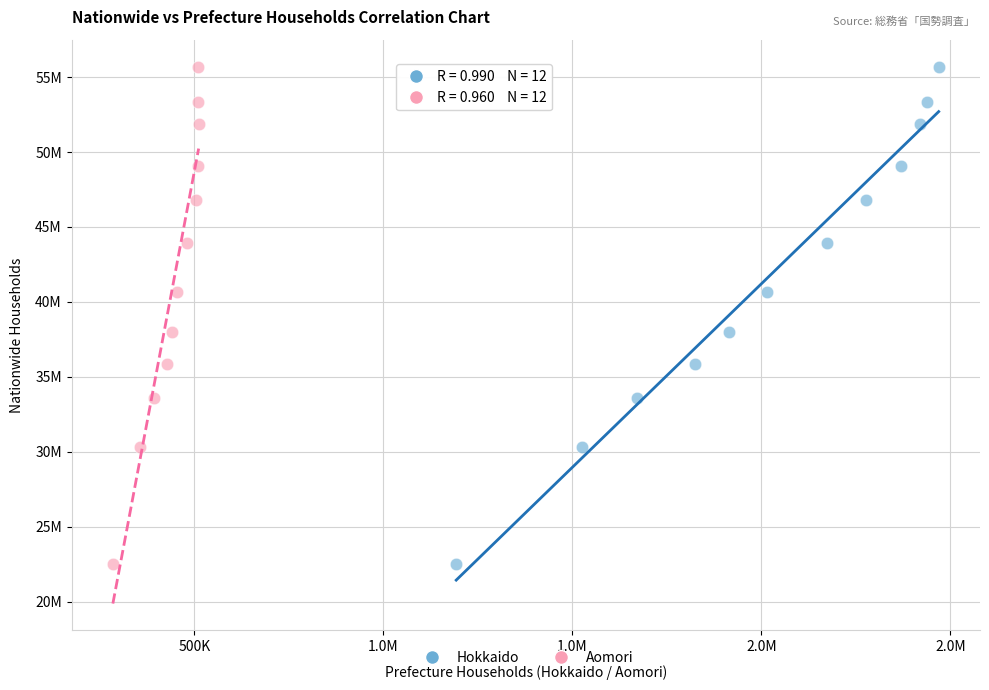

What are all the series names shown in the legend?

Hokkaido, Aomori